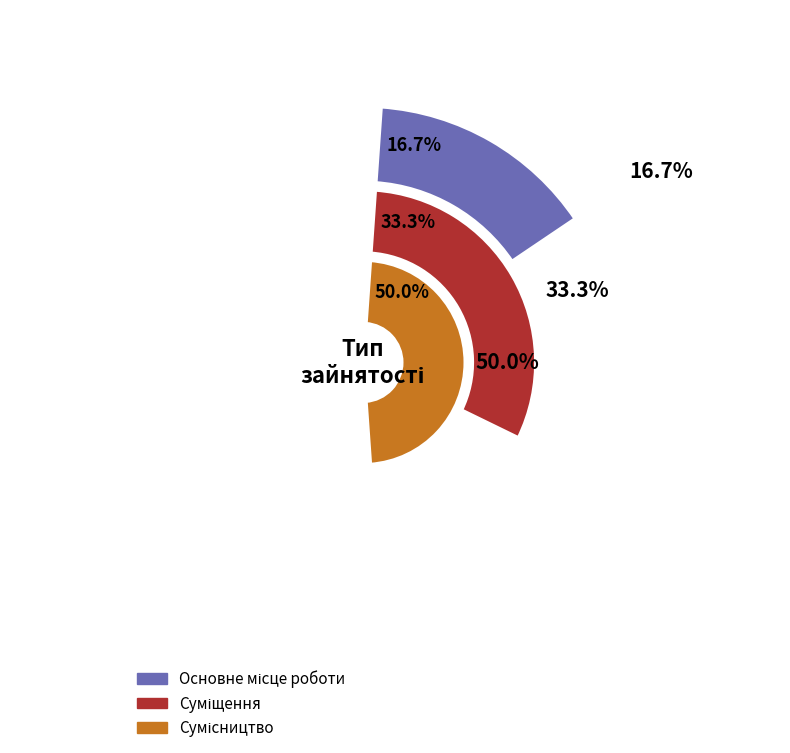

Is there any slice that represents more than half of the pie?

No